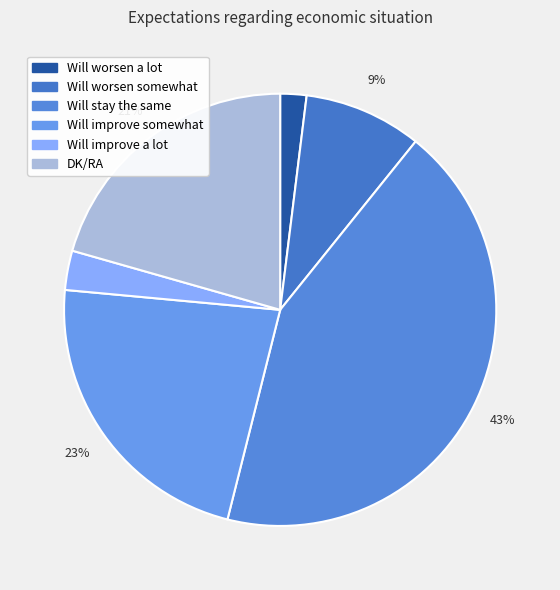

Rank the categories by value from highest to lowest.

Will stay the same, Will improve somewhat, DK/RA, Will worsen somewhat, Will improve a lot, Will worsen a lot